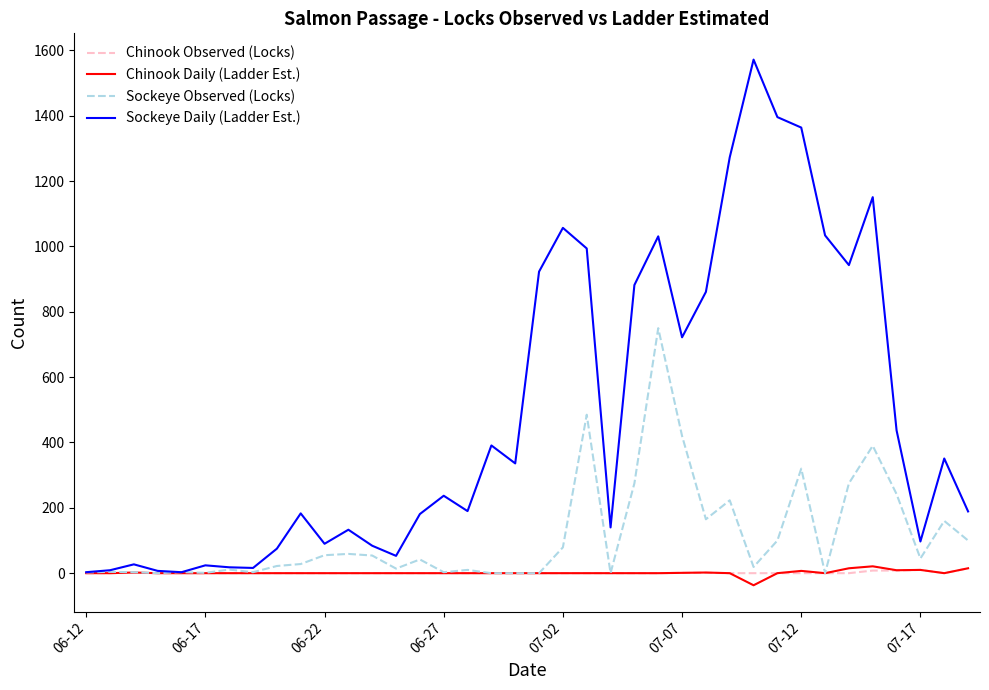

Which series has the largest total across all categories?

Sockeye Daily (Ladder Est.)